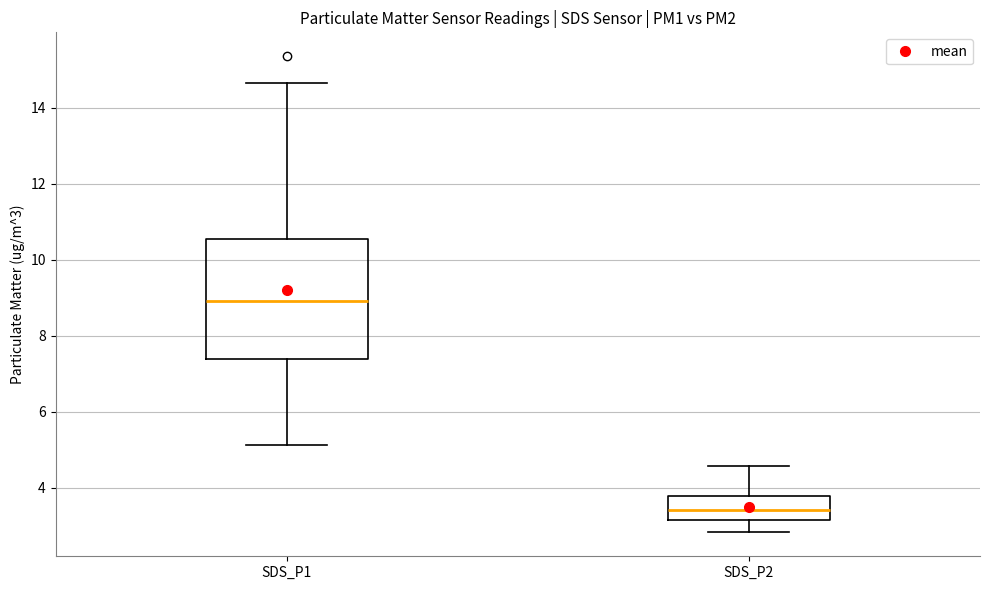

Which box's median line is the lowest?

SDS_P2